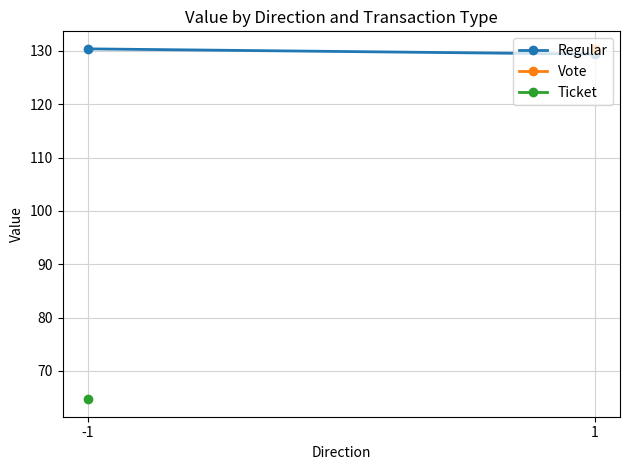

Reading left to right, extract all data points from this chart.

130.4	129.4